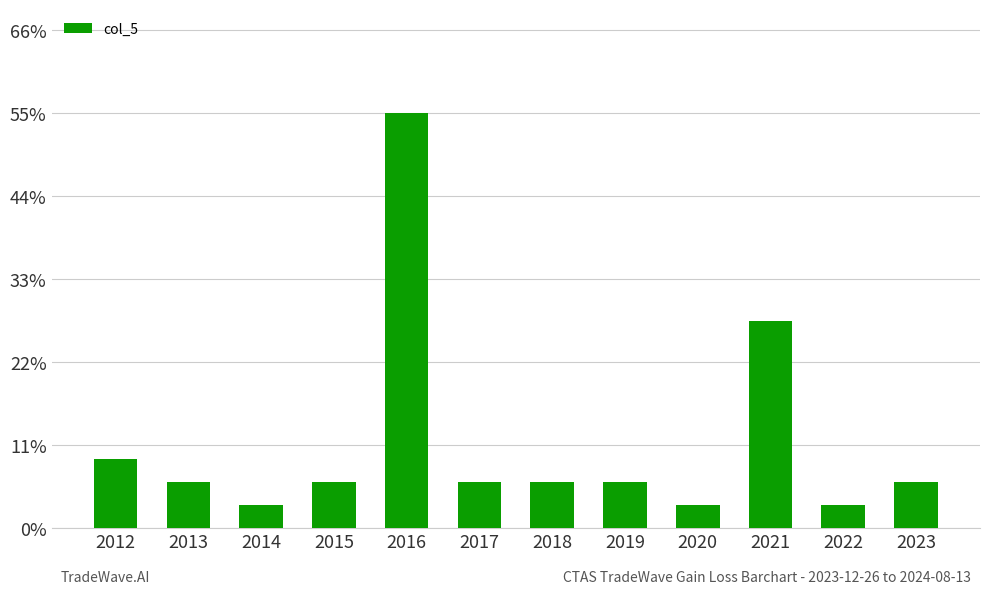

Which has a higher value, 2016 or 2021?

2016